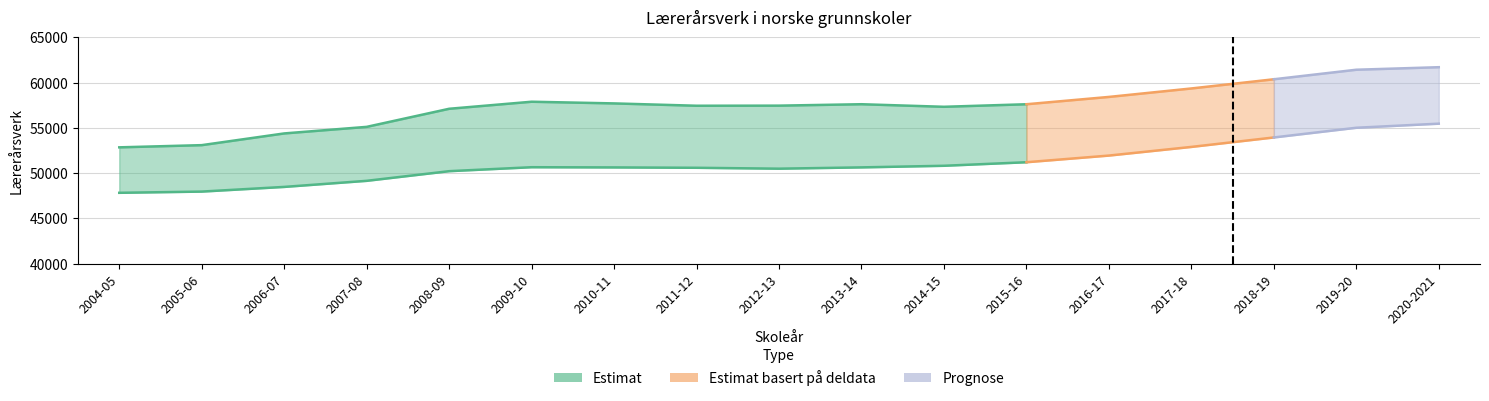

What is the difference between the second highest and second lowest values?

2851.8